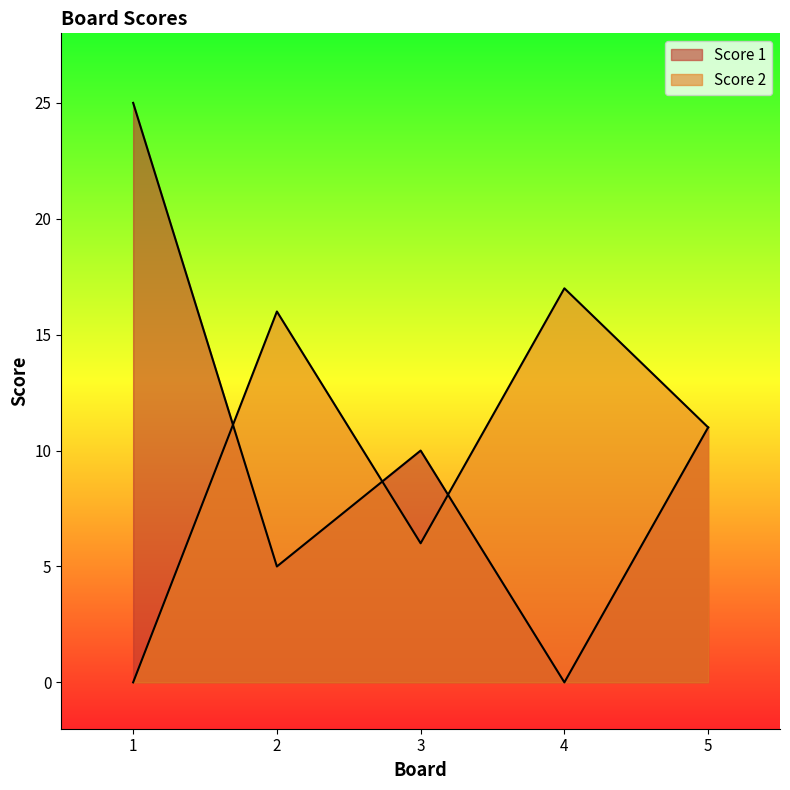

What is the sum of all Score 1 values?

51